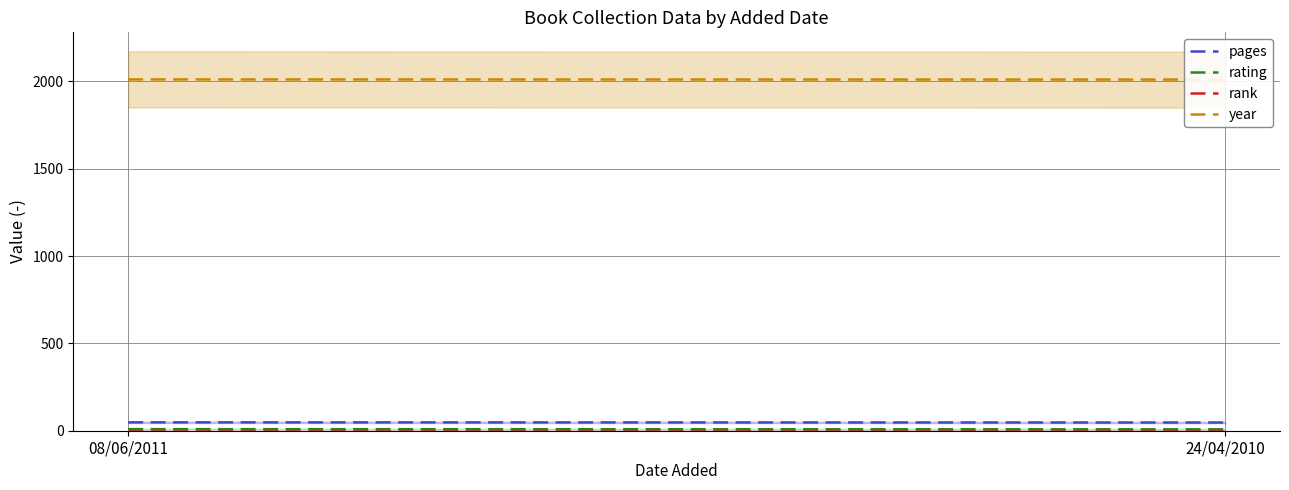

Rank the series by their maximum value, from highest to lowest.

year, pages, rating, rank